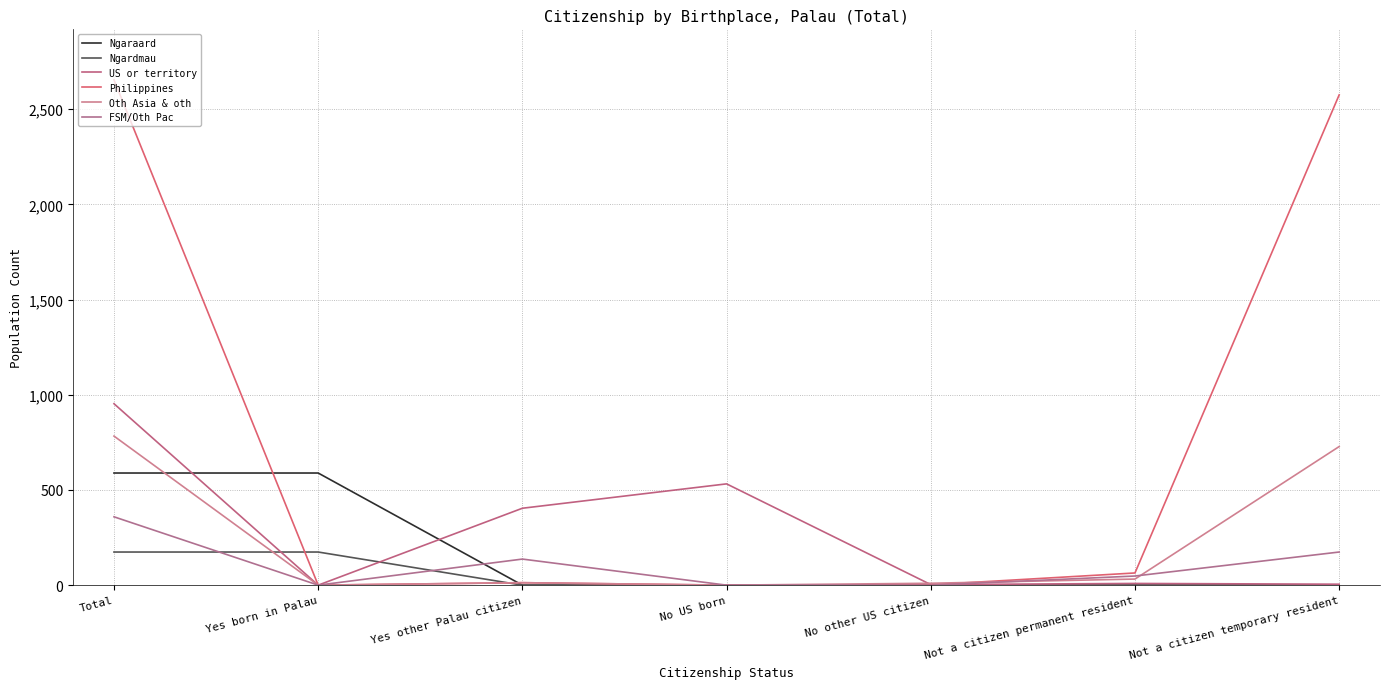

The Ngaraard series shows 0 at Not a citizen temporary resident. True or false?

True